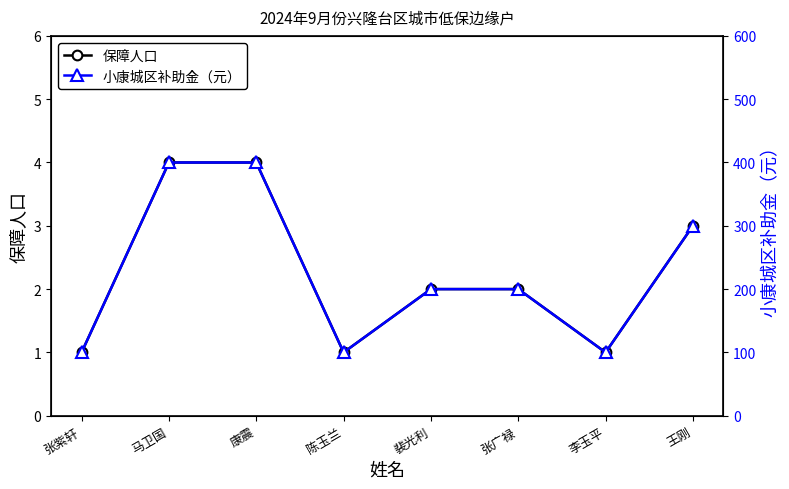

True or false: 小康城区补助金（元） and 保障人口 cross at least once.

False